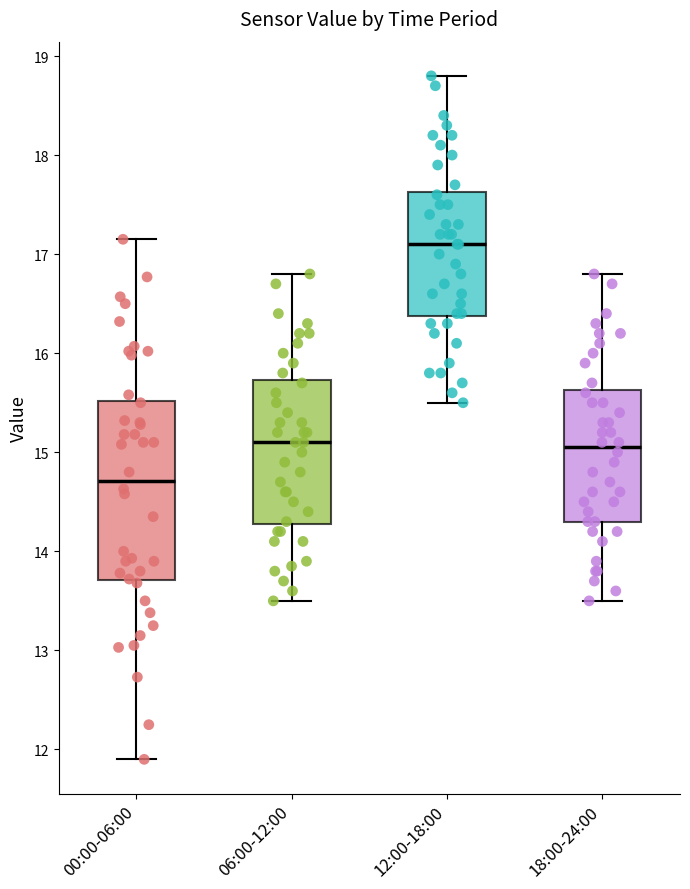

Which box is the tallest, from its lower edge to its upper edge?

00:00-06:00